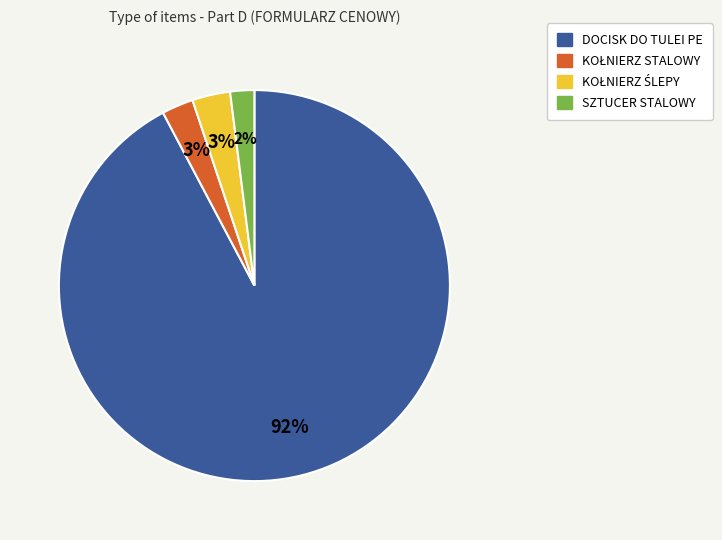

How many slices are in this pie chart?

4